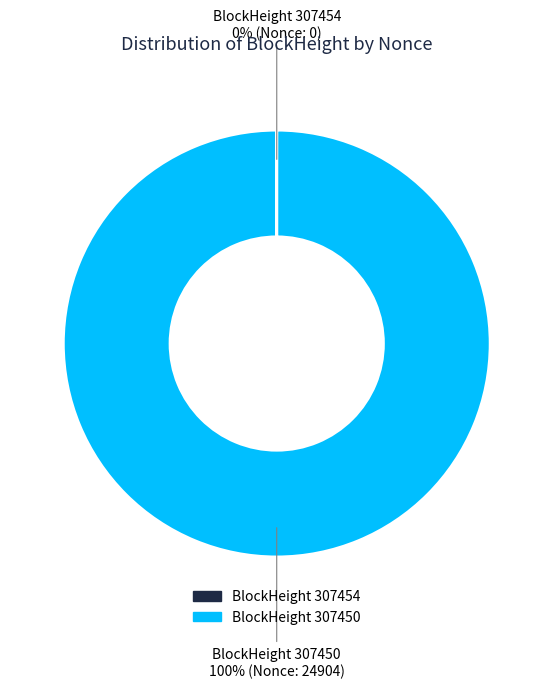

To the nearest percent, what is the average slice percentage?

50%